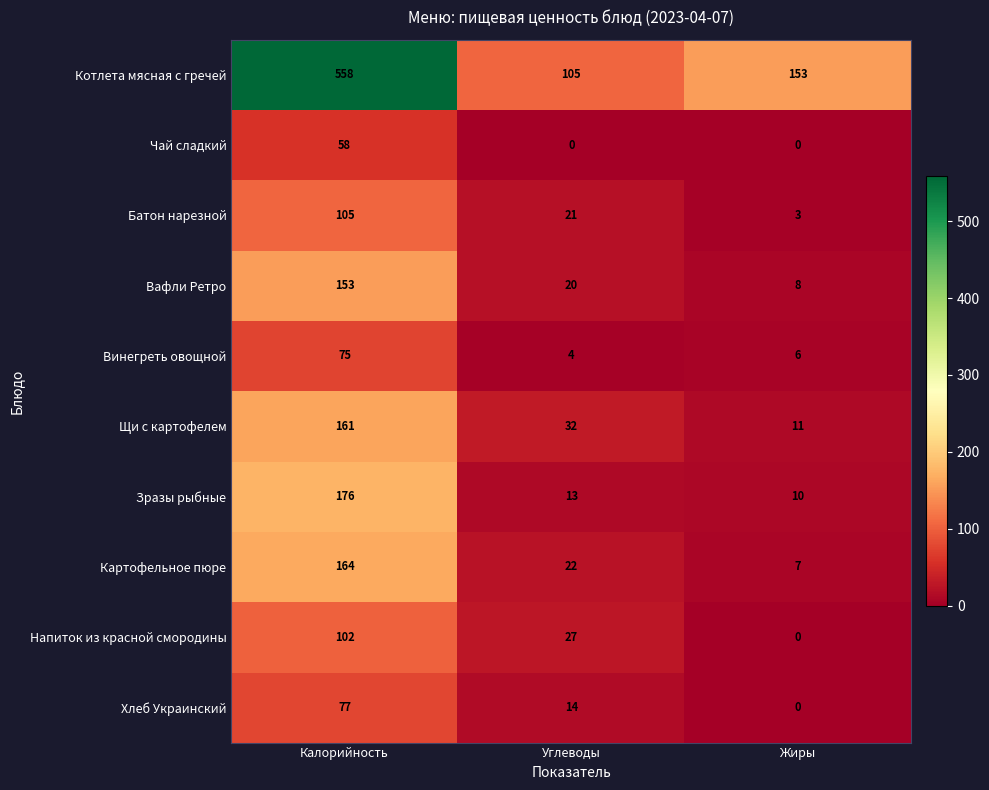

The Котлета мясная с гречей series shows 78 at Жиры. True or false?

False